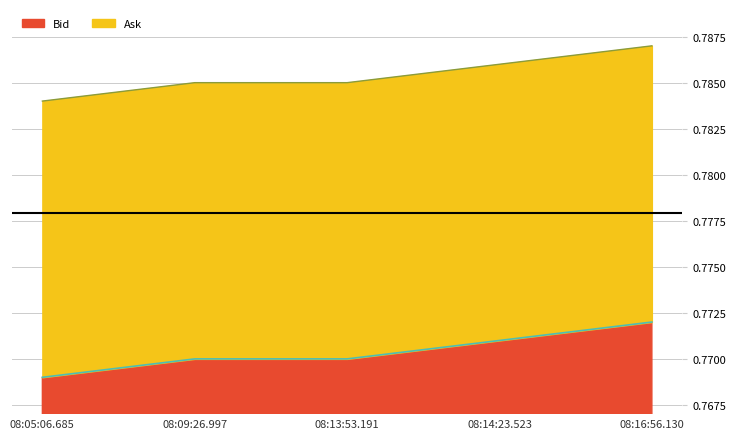

What are all the series names shown in the legend?

Bid, Ask